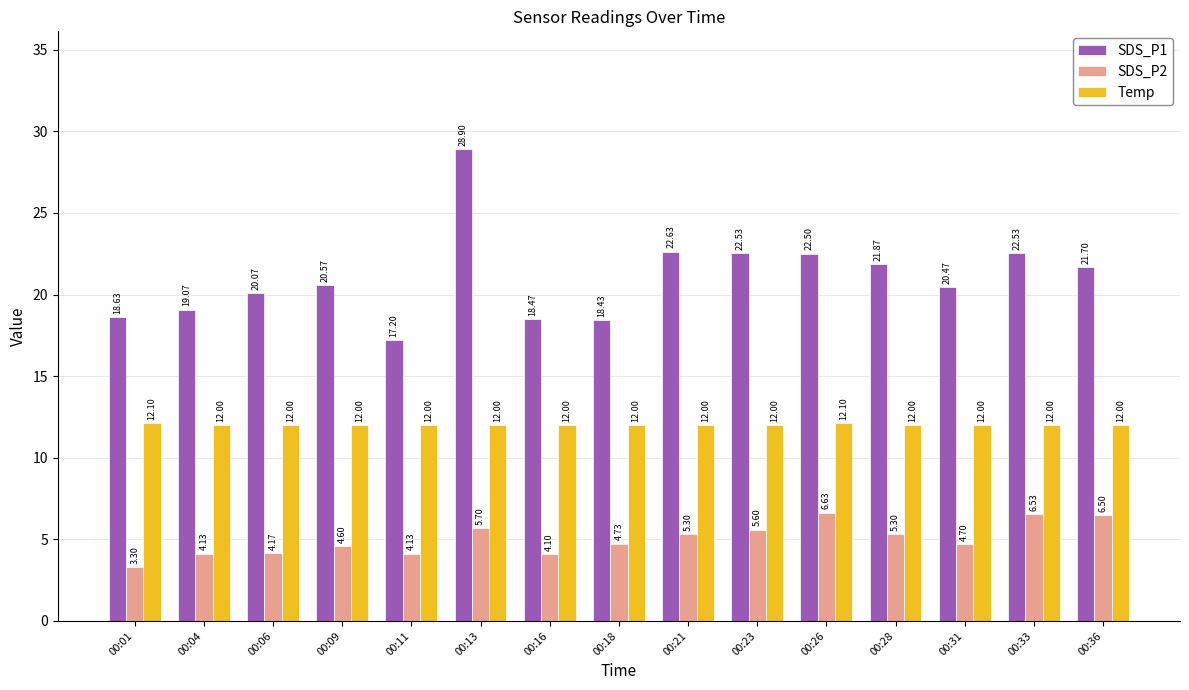

What is the difference between the maximum and minimum values in the Temp series?

0.1